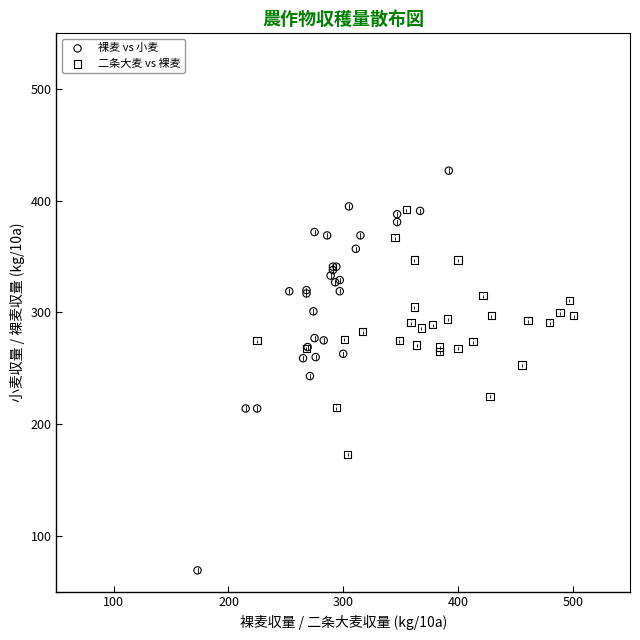

Which series contains the highest Y value?

裸麦 vs 小麦